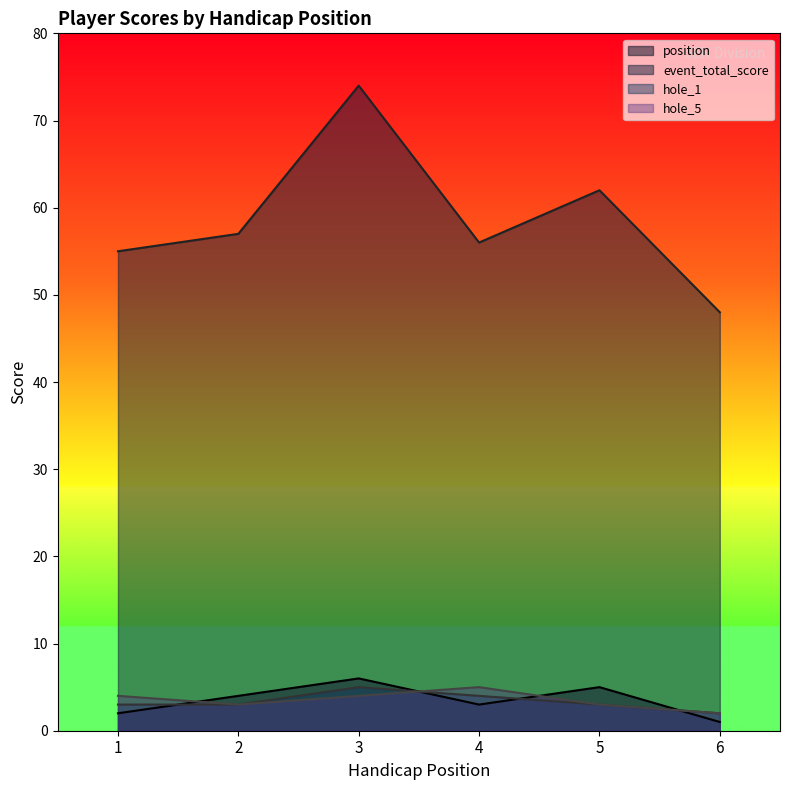

What is the average value of the hole_1 series?

3